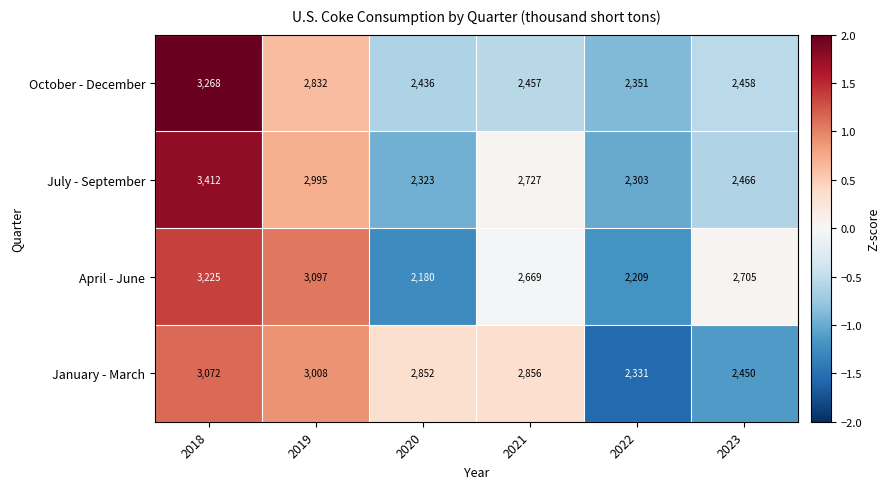

Reading left to right, extract all data points from this chart.

October - December: 3268	2832	2436	2457	2351	2458
July - September: 3412	2995	2323	2727	2303	2466
April - June: 3225	3097	2180	2669	2209	2705
January - March: 3072	3008	2852	2856	2331	2450